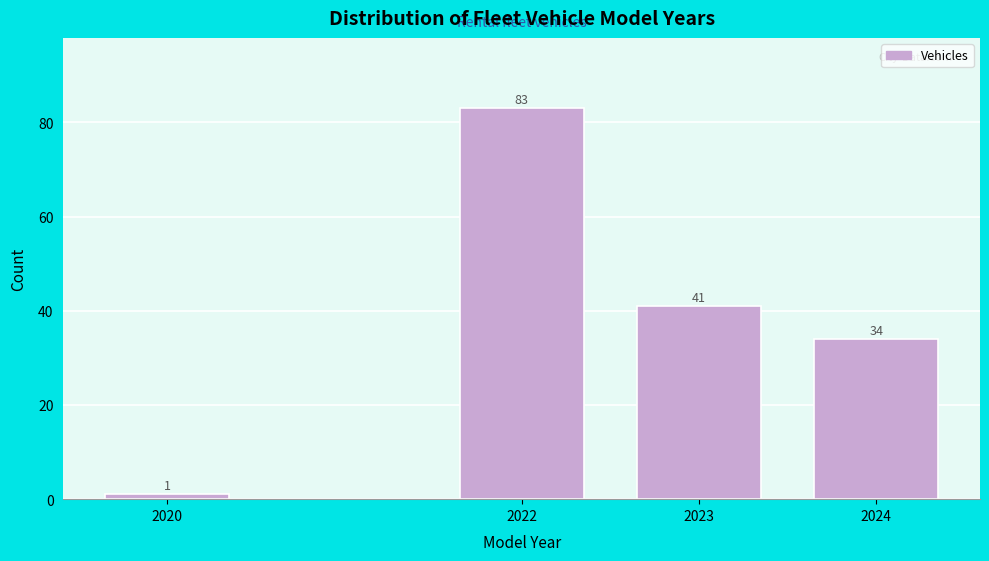

Reading left to right, extract all data points from this chart.

1	83	41	34